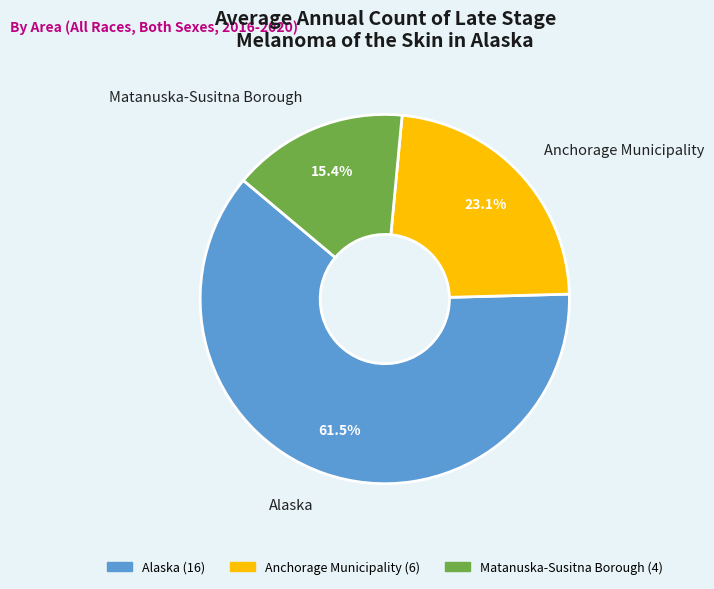

To the nearest percent, what is the average slice percentage?

33%